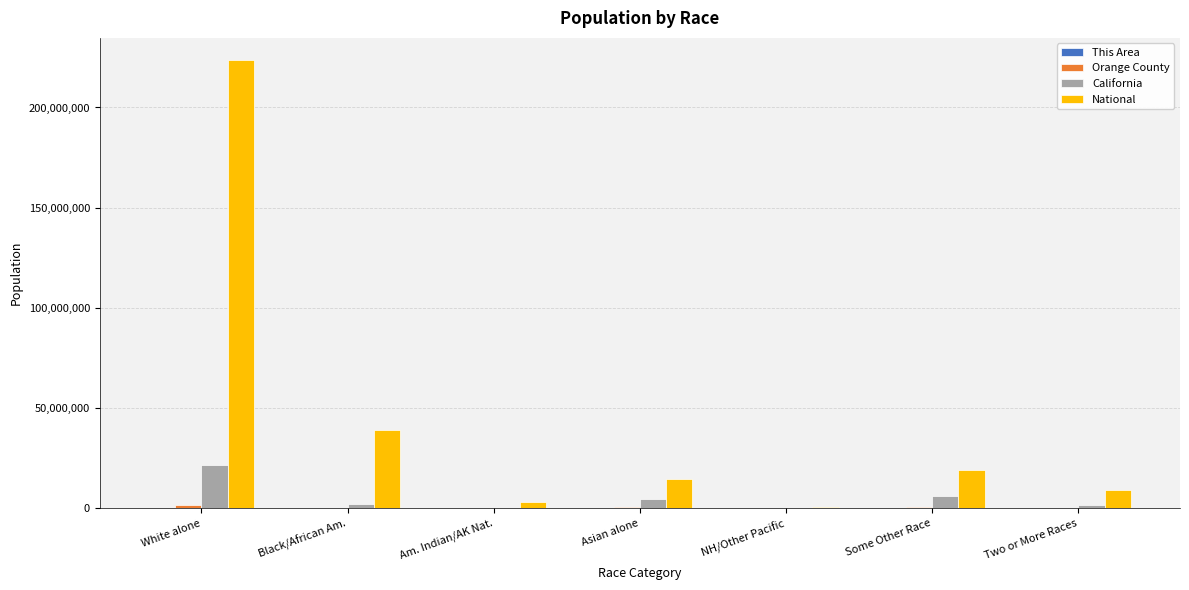

At which category is the sum across all series the highest?

White alone